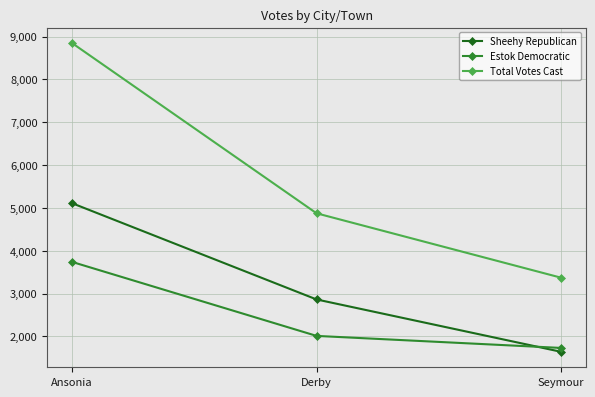

The value of Total Votes Cast at Seymour is 3369. True or false?

True